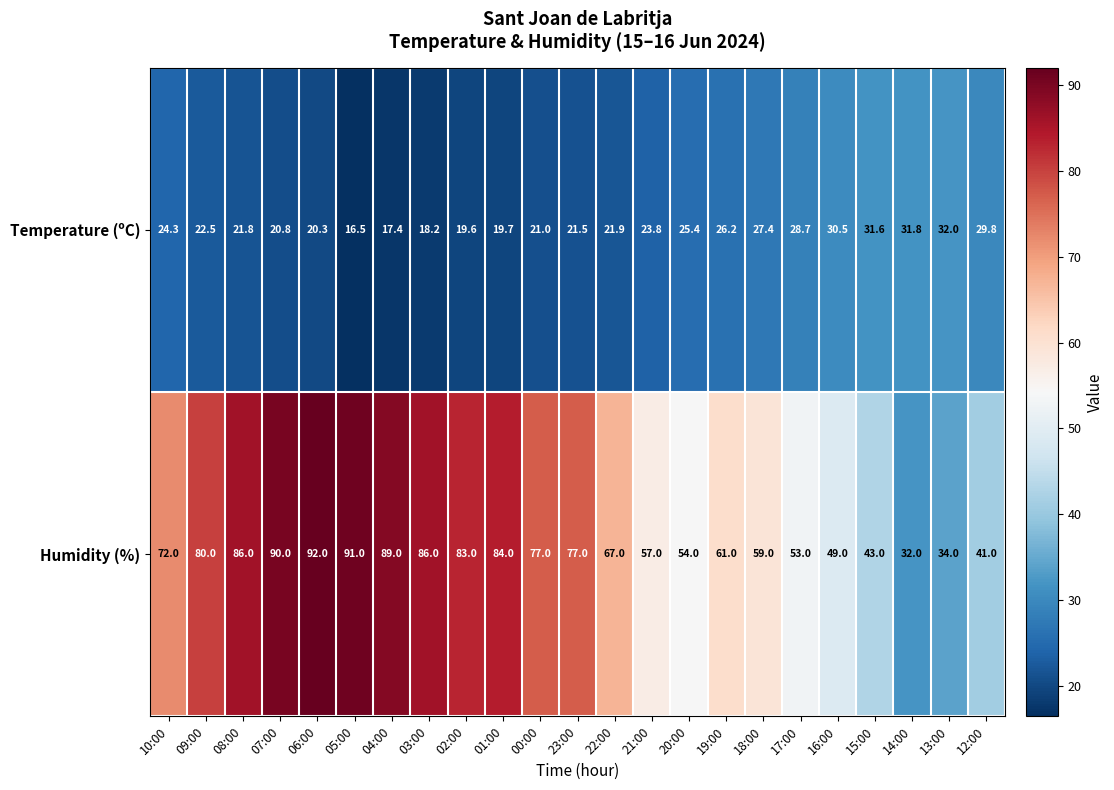

Which series changed the most between 07:00 and 16:00?

Humidity (%)